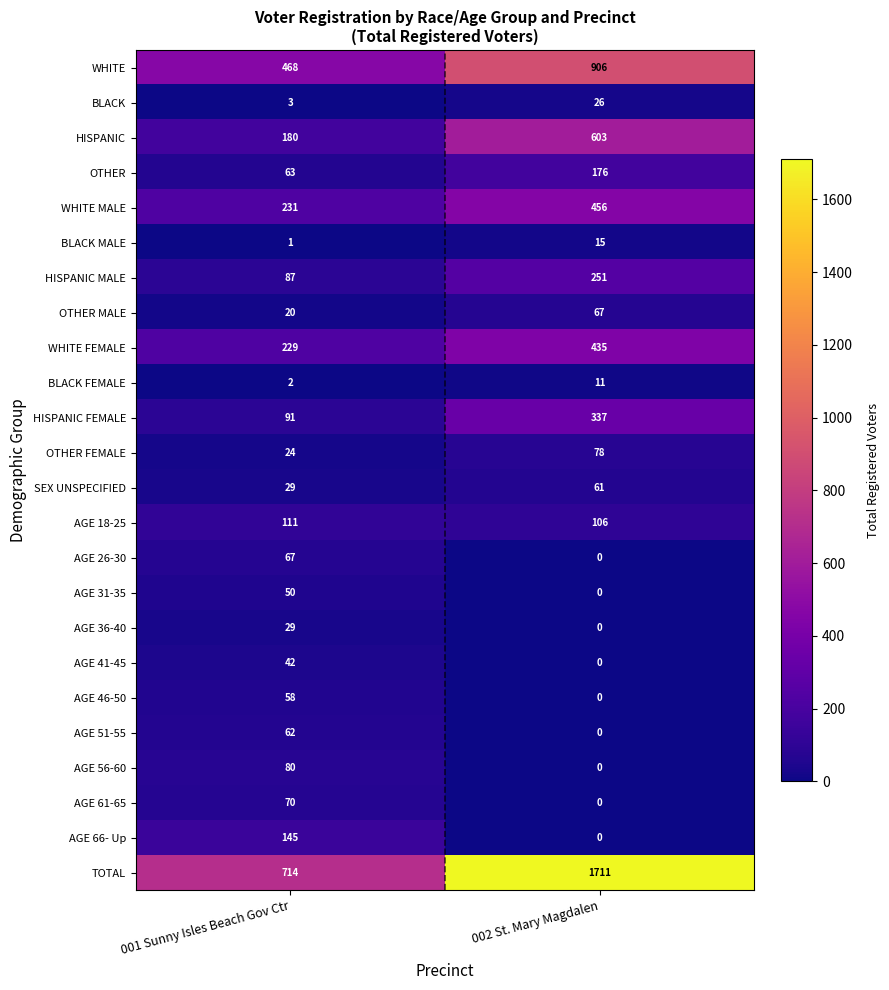

Rank the categories by AGE 61-65 value from highest to lowest.

001 Sunny Isles Beach Gov Ctr, 002 St. Mary Magdalen